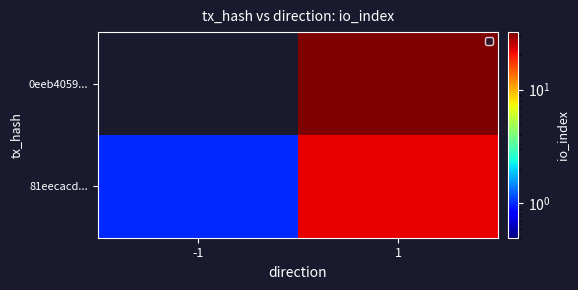

Reading left to right, extract all data points from this chart.

0eeb4059...: -1=-1	1=32
81eecacd...: -1=1	1=22